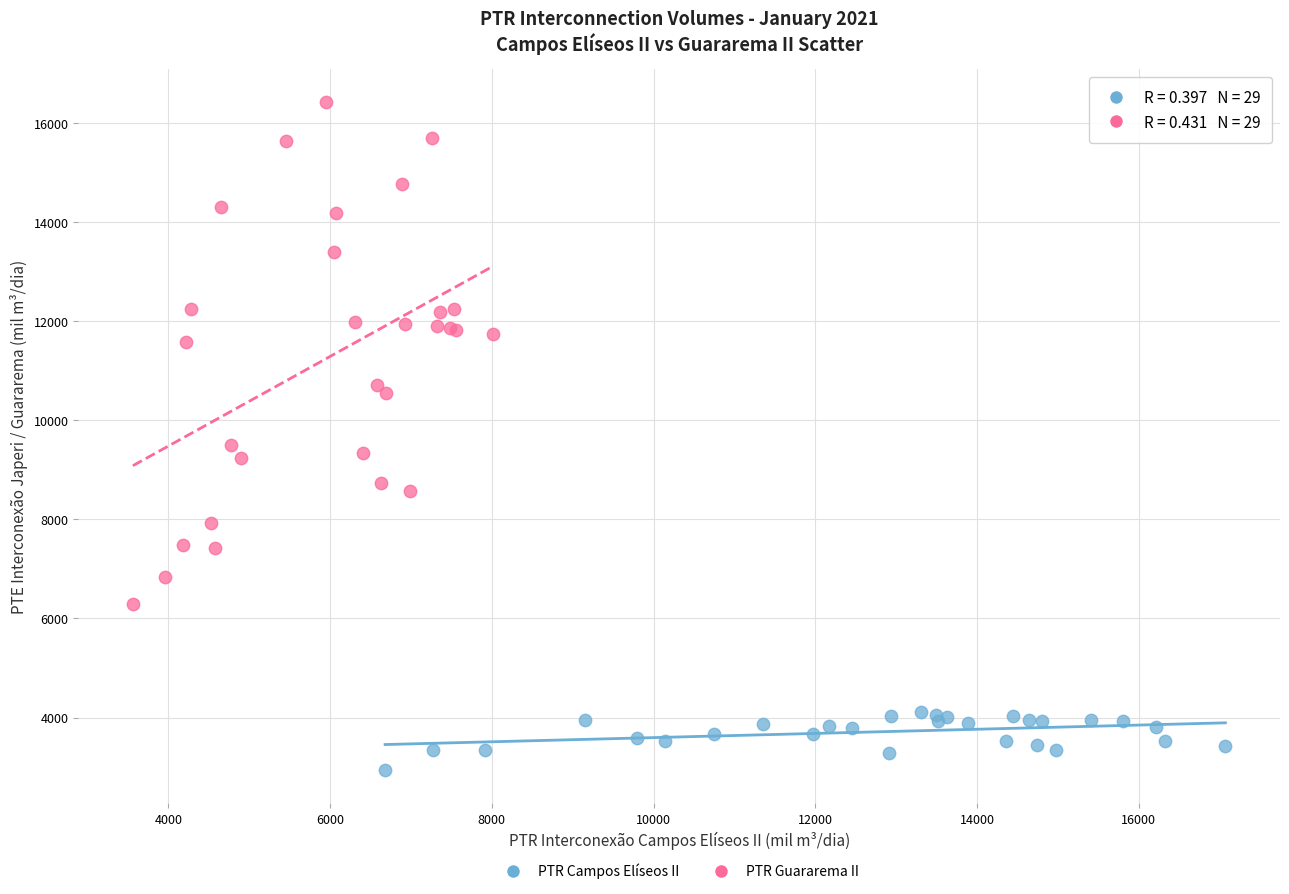

What are all the series names shown in the legend?

PTR Campos Elíseos II, PTR Guararema II